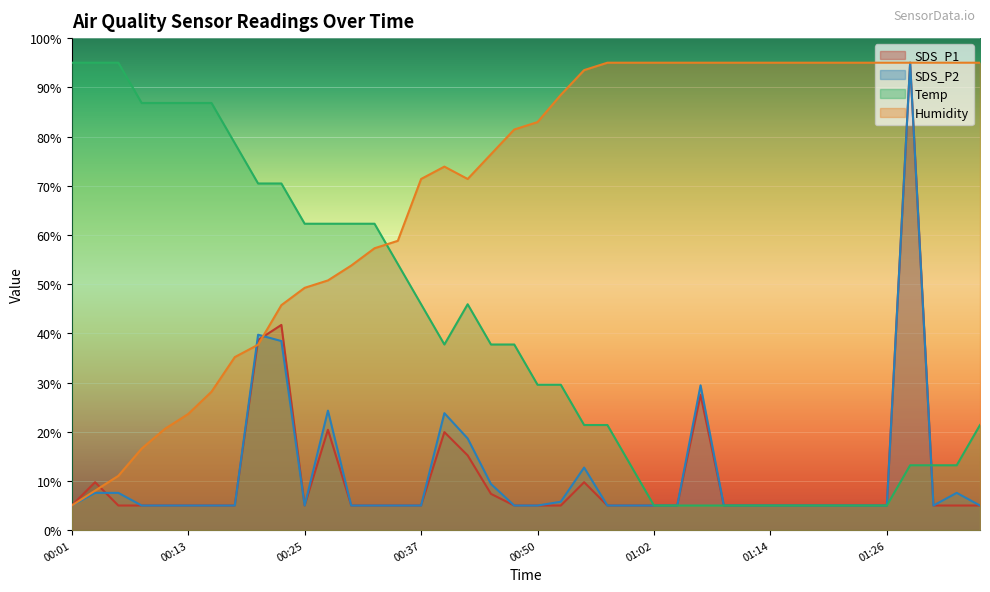

Reading left to right, extract all data points from this chart.

SDS_P1: 5.0	9.7	5.0	5.0	5.0	5.0	5.0	5.0	38.6	41.7	5.0	20.4	5.0	5.0	5.0	5.0	19.9	15.2	7.4	5.0	5.0	5.0	9.7	5.0	5.0	5.0	5.0	27.5	5.0	5.0	5.0	5.0	5.0	5.0	5.0	5.0	95.0	5.0	5.0	5.0
SDS_P2: 5.0	7.6	7.6	5.0	5.0	5.0	5.0	5.0	39.7	38.4	5.0	24.3	5.0	5.0	5.0	5.0	23.8	18.6	9.4	5.0	5.0	5.8	12.7	5.0	5.0	5.0	5.0	29.4	5.0	5.0	5.0	5.0	5.0	5.0	5.0	5.0	95.0	5.0	7.6	5.0
Temp: 95.0	95.0	95.0	86.8	86.8	86.8	86.8	78.6	70.5	70.5	62.3	62.3	62.3	62.3	54.1	45.9	37.7	45.9	37.7	37.7	29.5	29.5	21.4	21.4	13.2	5.0	5.0	5.0	5.0	5.0	5.0	5.0	5.0	5.0	5.0	5.0	13.2	13.2	13.2	21.4
Humidity: 5.0	8.0	11.0	16.6	20.6	23.6	28.1	35.2	37.7	45.7	49.2	50.8	53.8	57.3	58.8	71.4	73.9	71.4	76.4	81.4	82.9	88.5	93.5	95.0	95.0	95.0	95.0	95.0	95.0	95.0	95.0	95.0	95.0	95.0	95.0	95.0	95.0	95.0	95.0	95.0